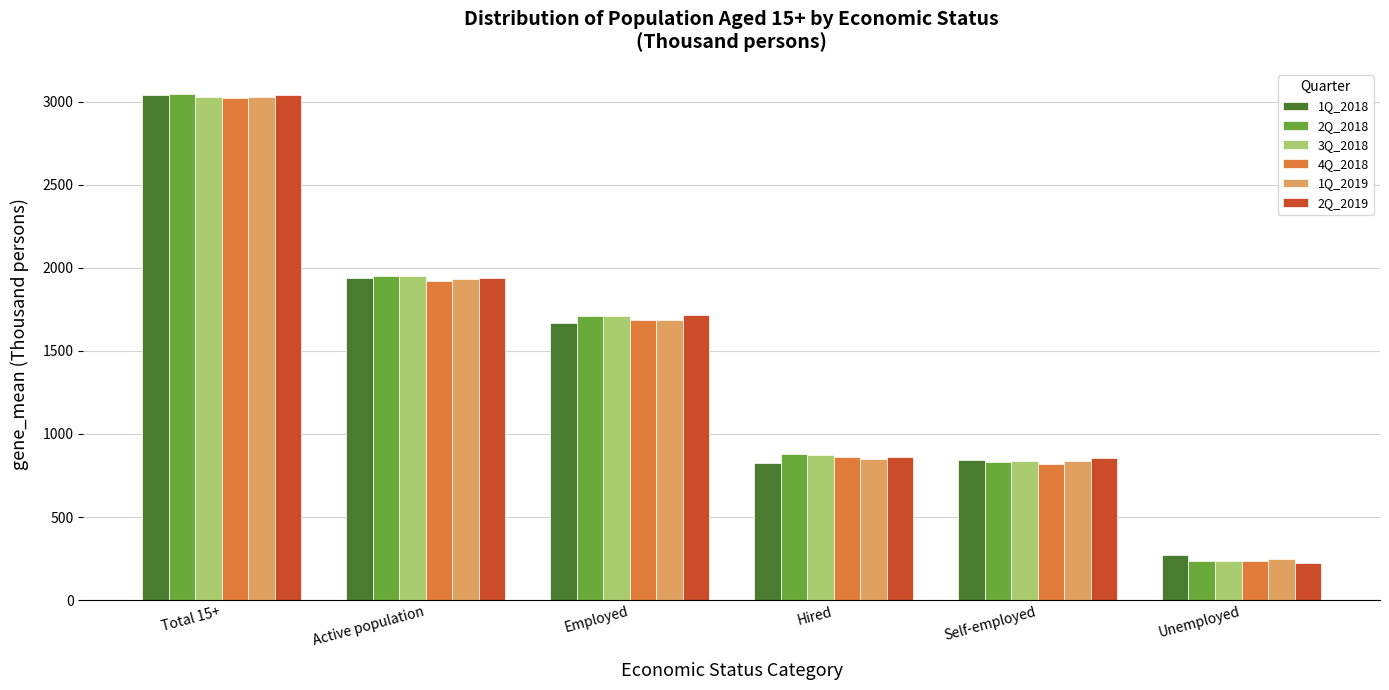

What is the highest value of the 2Q_2019 series?

3043.4